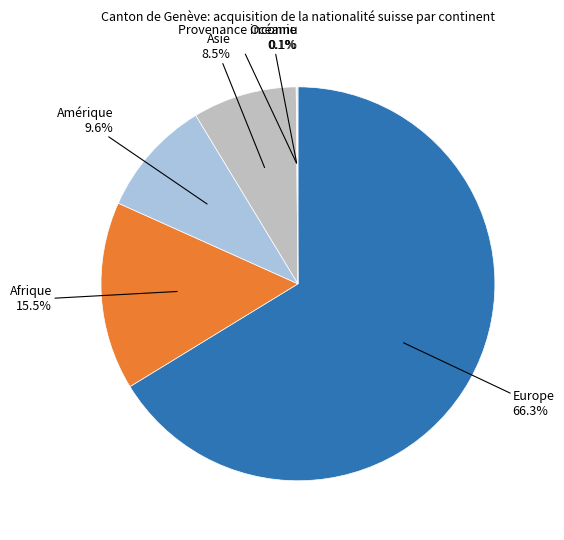

Does any single category account for the majority?

Yes